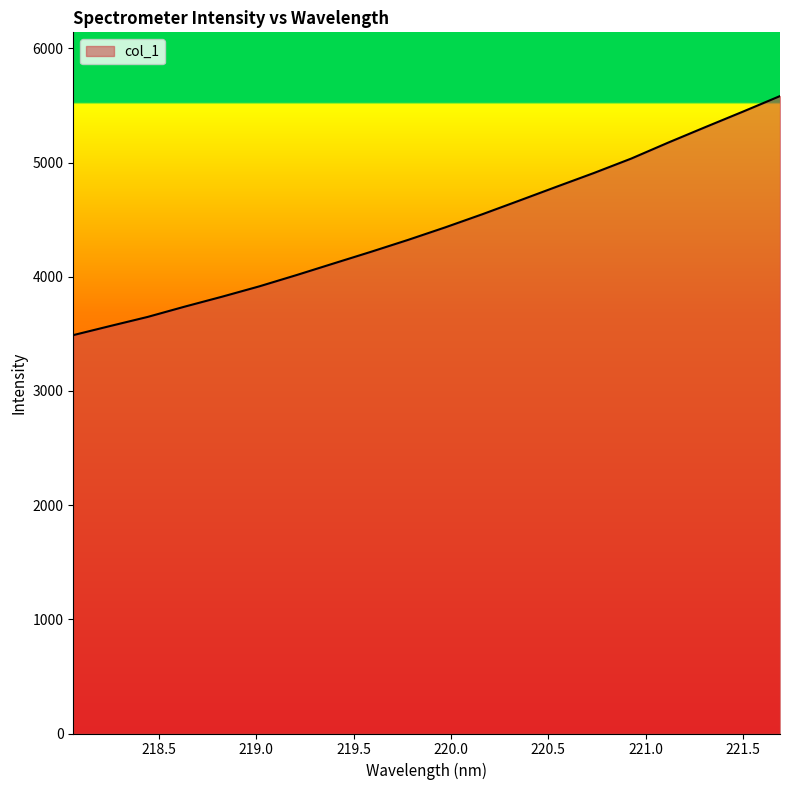

What is the difference between the maximum and minimum values?

2093.4